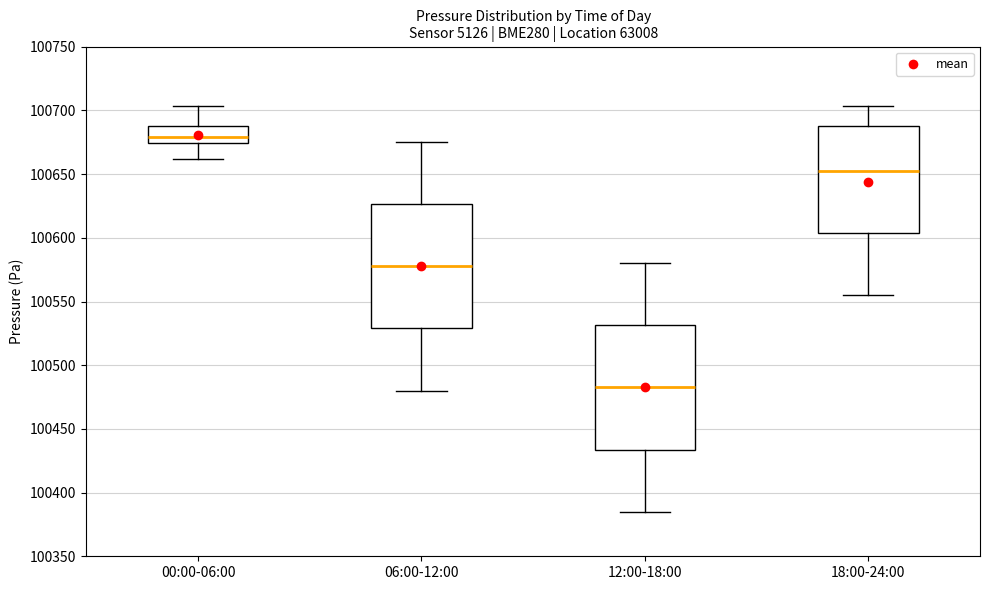

Reading left to right, read every box against the y-axis: the position of its median line, the range the box covers, and the ends of its whiskers. The values are not printed on the chart, so give them approximately, as read against the axis.

00:00-06:00: median 100680, box 100675 to 100690, whiskers 100660 to 100705
06:00-12:00: median 100580, box 100530 to 100625, whiskers 100480 to 100675
12:00-18:00: median 100485, box 100435 to 100530, whiskers 100385 to 100580
18:00-24:00: median 100655, box 100605 to 100690, whiskers 100555 to 100705